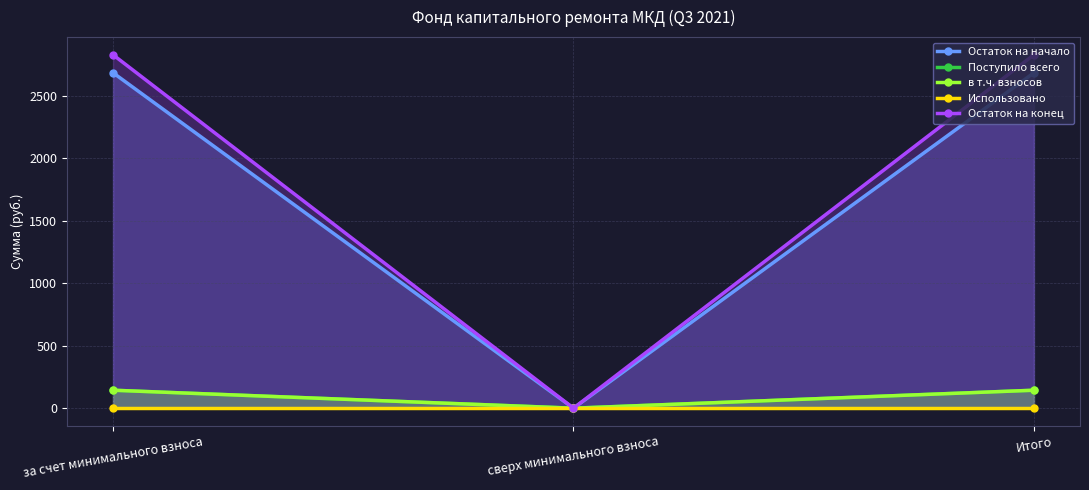

What is the spread (max minus min) of values at Итого?

2830.2